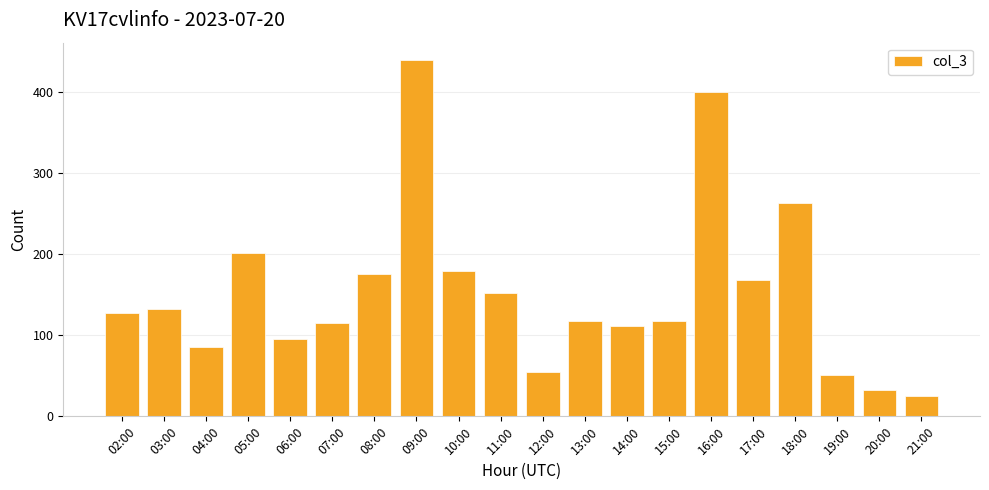

What is the ratio of the value at 05:00 to the value at 11:00?

1.3